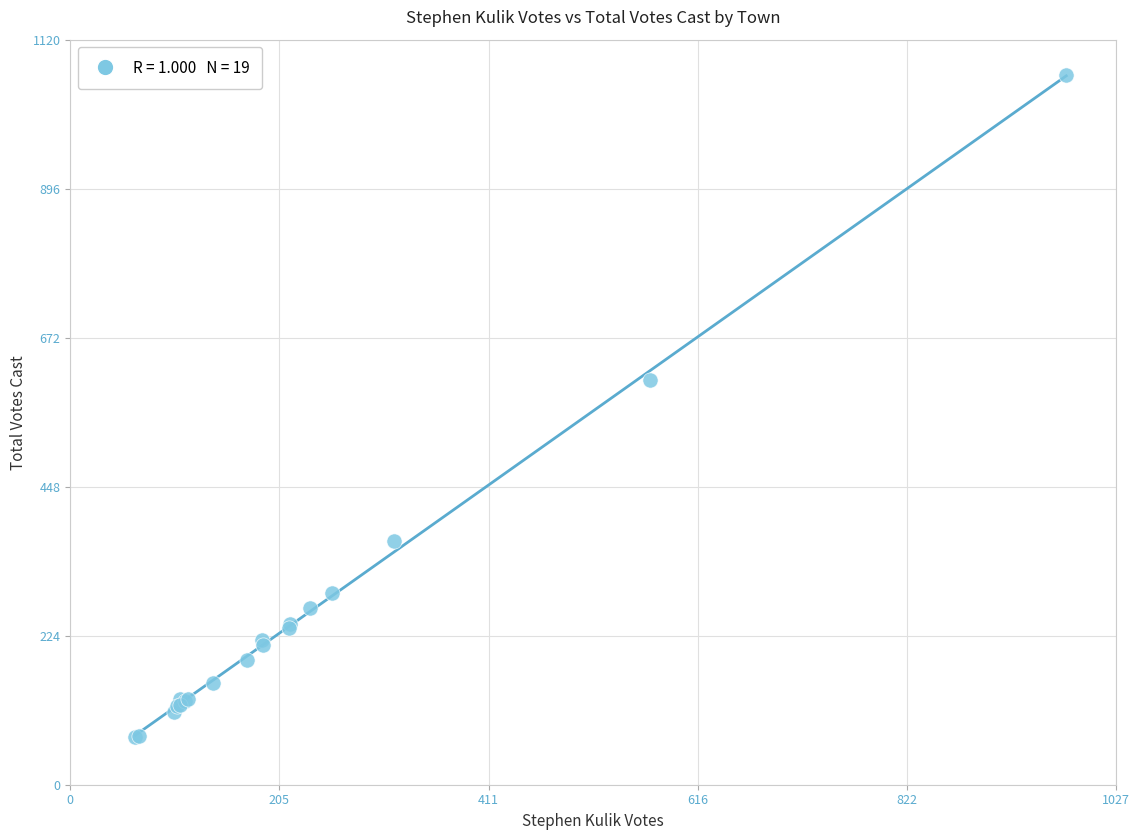

What Y value in the scatter plot is closest to 569?

609